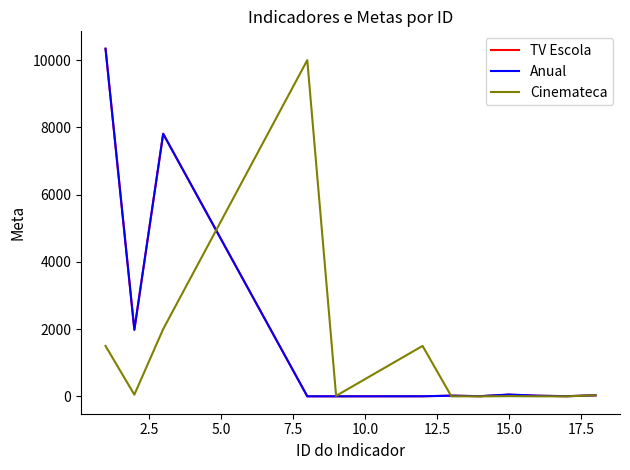

What is the greatest value displayed?

10340.0